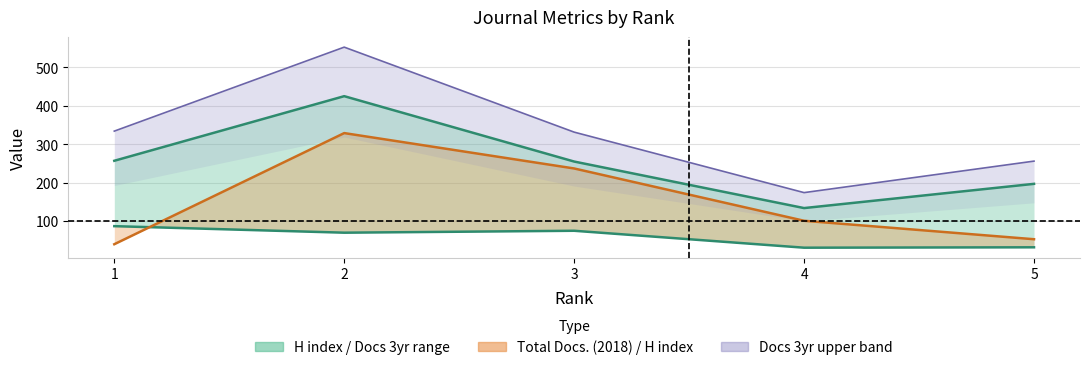

True or false: Total Docs. (3years) and Total Docs. (2018) cross at least once.

False